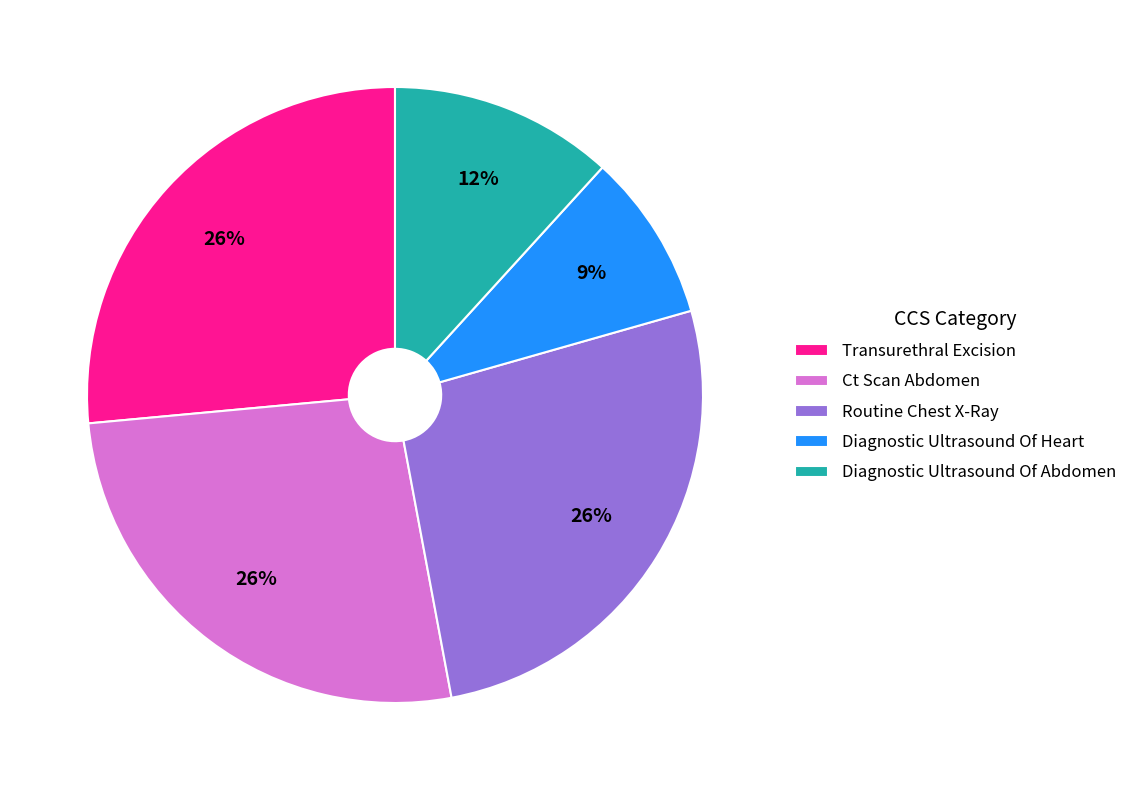

How many slices are in this pie chart?

5